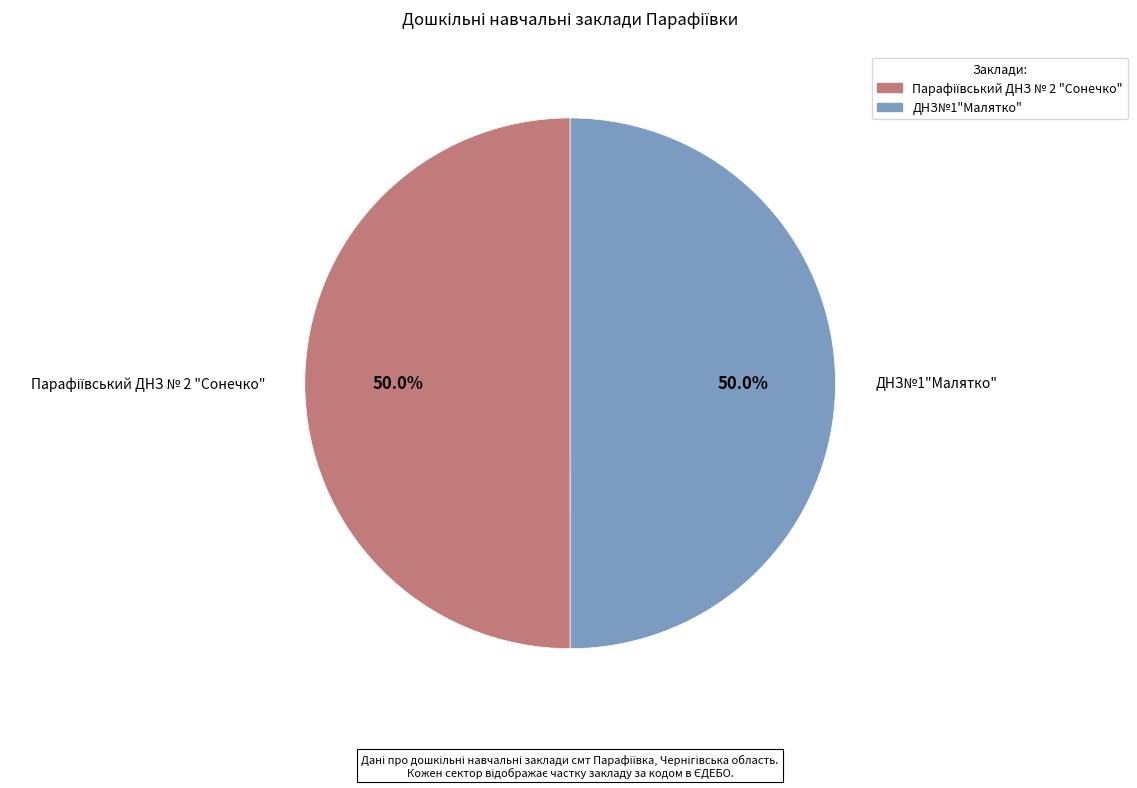

What portion of the pie excludes ДНЗ№1"Малятко"?

50.0%